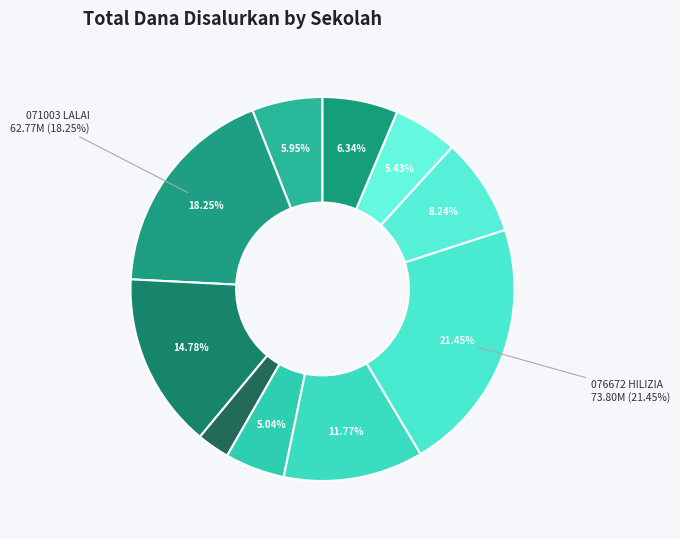

The SD NEGERI 071003 LALAI slice represents 26% of the pie. True or false?

False